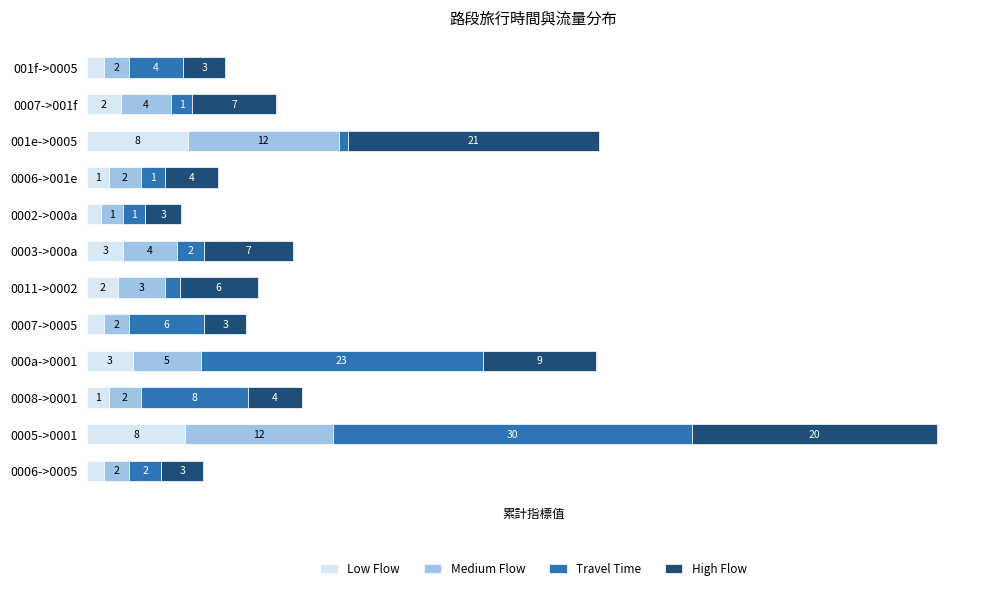

What are all the series names shown in the legend?

Low Flow, Medium Flow, Travel Time, High Flow